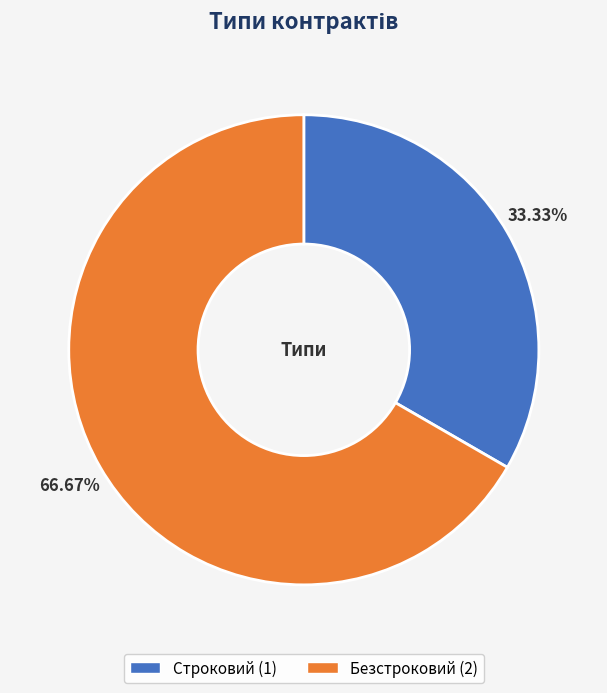

Do Безстроковий and Строковий together represent more than half of the pie?

Yes